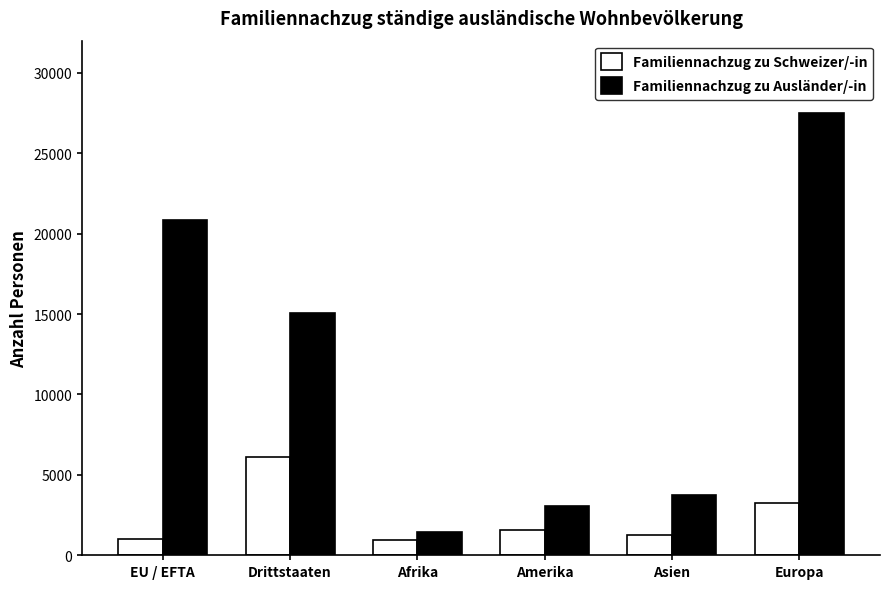

What value does the Familiennachzug zu Schweizer/-in series have at Asien, to the nearest 100?

1300